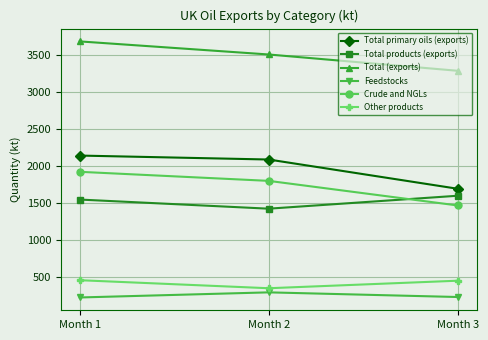

Which series has the widest spread of values?

Crude and NGLs